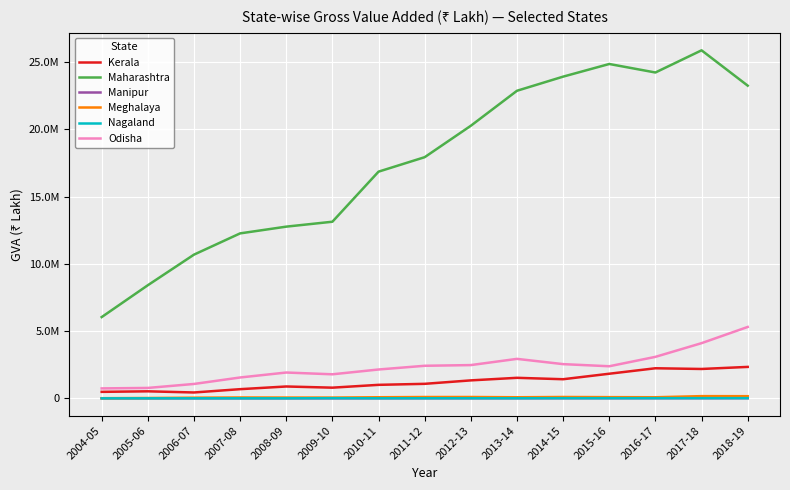

Does the chart have visible grid lines?

Yes